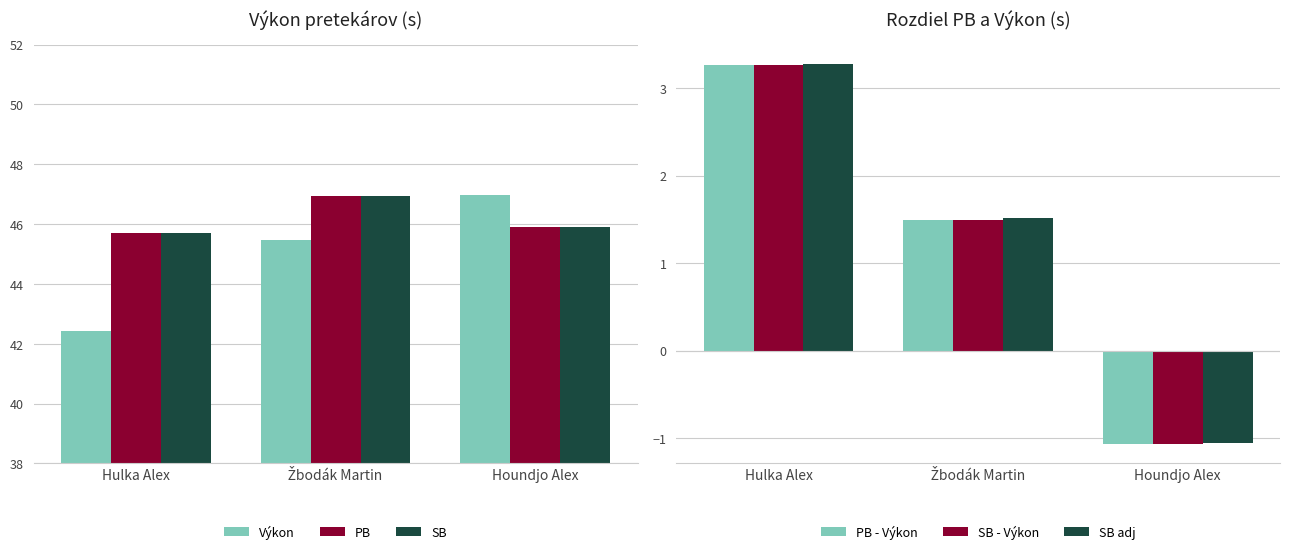

What is the label of the 2nd bar from the left?

Žbodák Martin